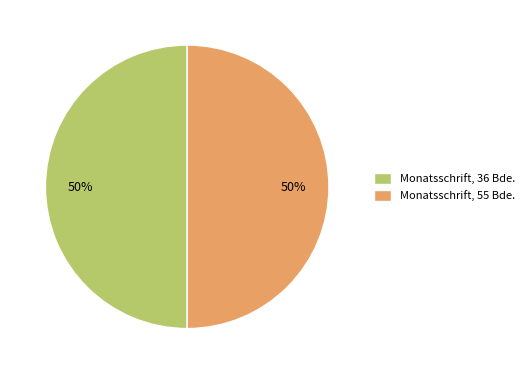

Count the number of slices in the pie.

2